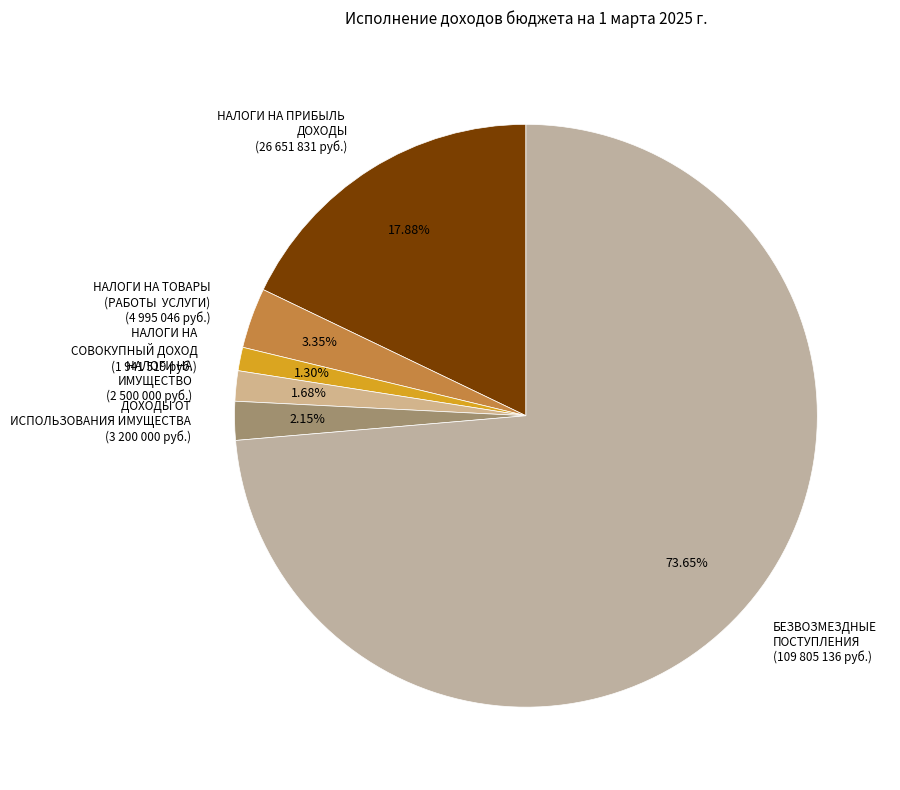

Is the sum of НАЛОГИ НА ТОВАРЫ (РАБОТЫ УСЛУГИ) (4 995 046 руб.) and ДОХОДЫ ОТ ИСПОЛЬЗОВАНИЯ ИМУЩЕСТВА (3 200 000 руб.) greater than half?

No